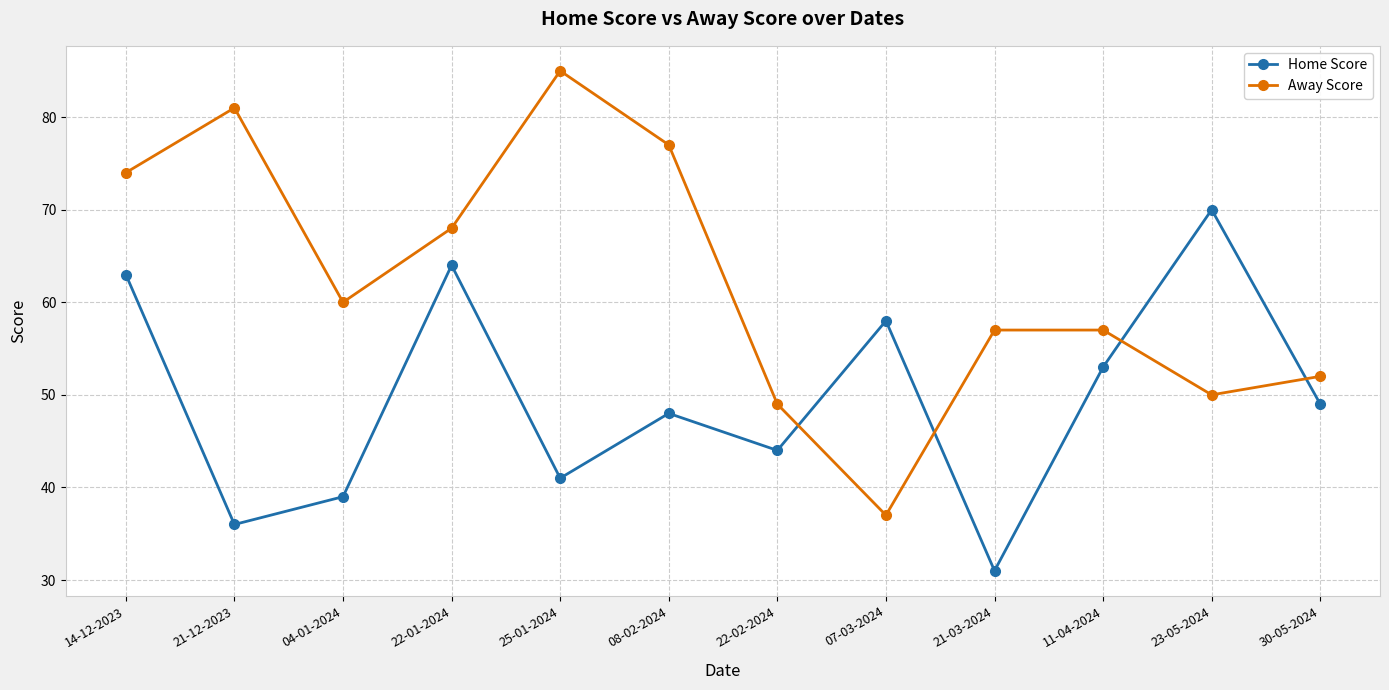

What position from the left is 11-04-2024?

10